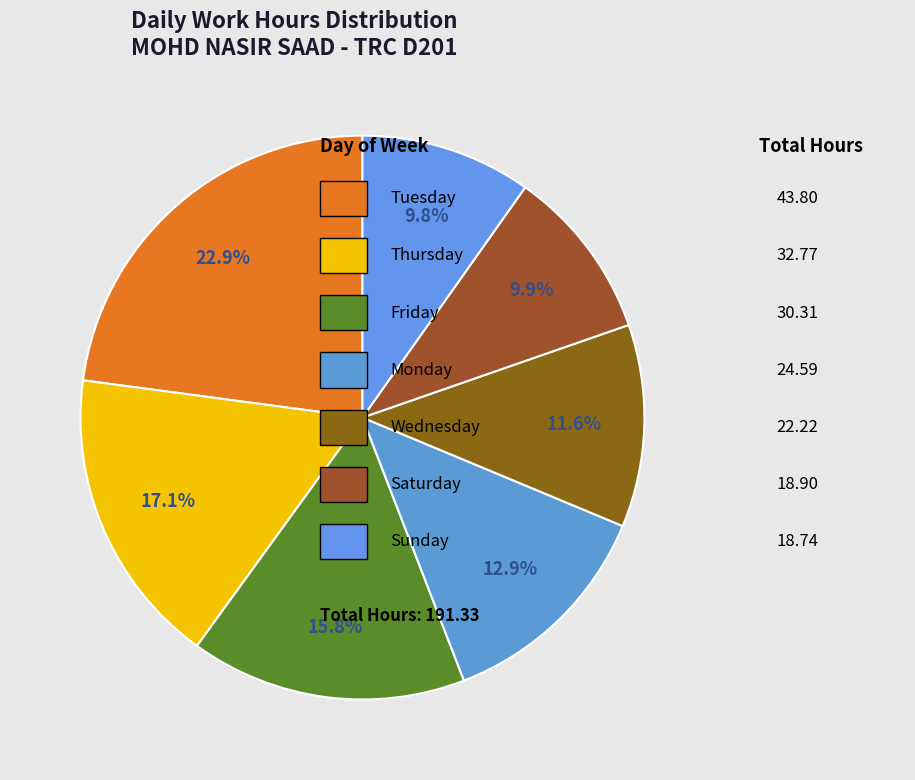

How many segments does this pie chart have?

7